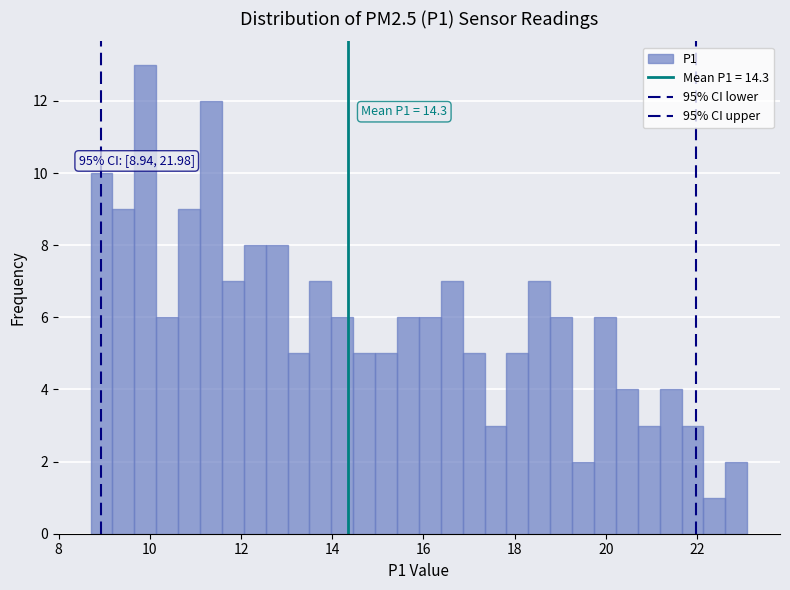

Read against the x-axis, roughly where is the centre of the tallest bar?

10.0